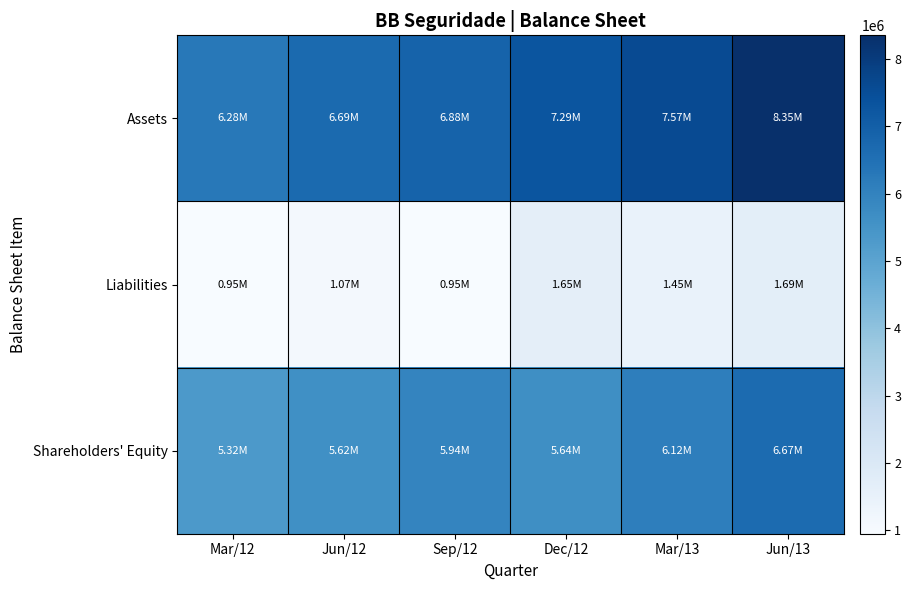

Rank the series by their maximum value, from highest to lowest.

Assets, Shareholders' Equity, Liabilities